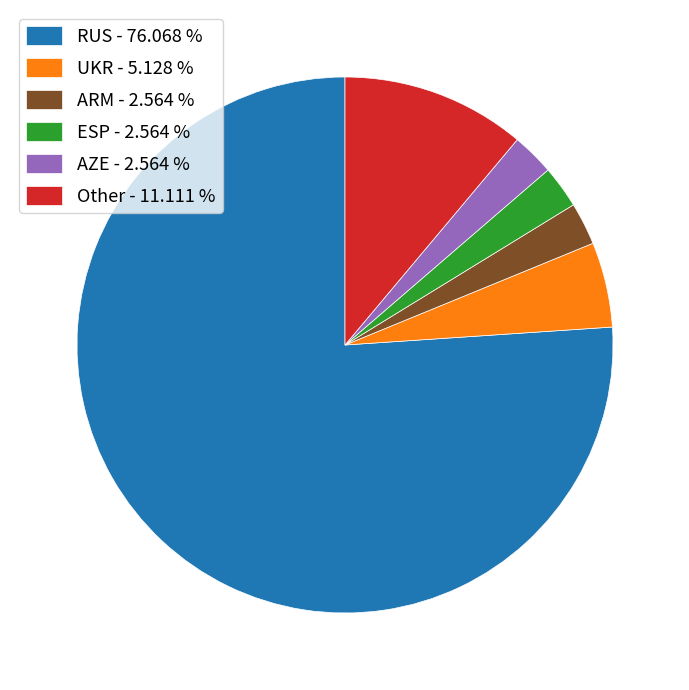

Which category has the biggest portion of the pie?

RUS